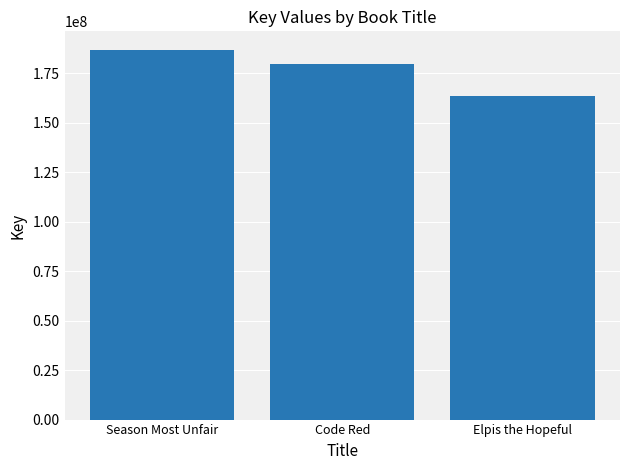

Which category has the lowest value across all series?

Elpis the Hopeful